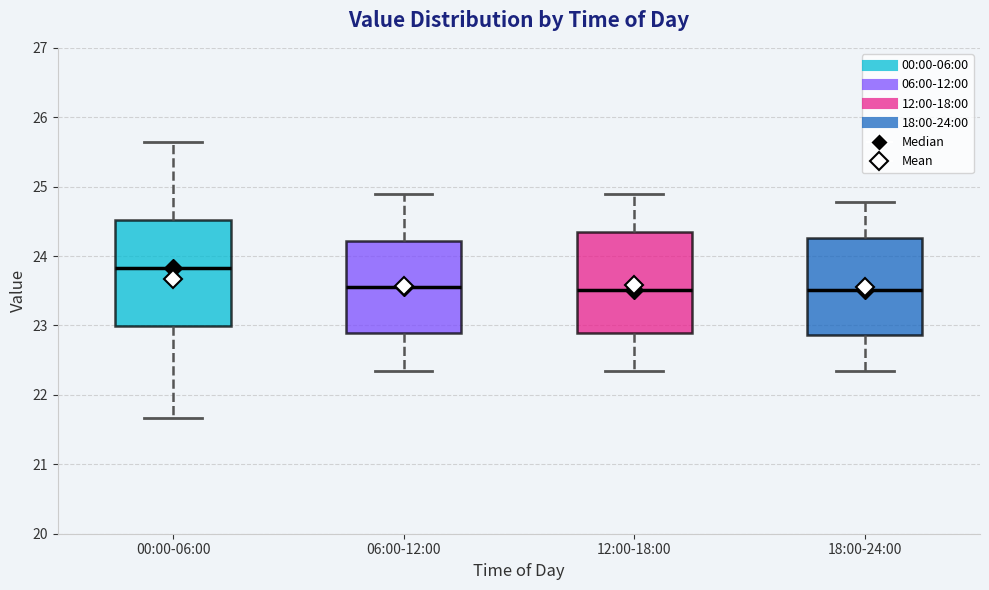

Where is the upper edge of the box for 06:00-12:00 on the y-axis? The values are not printed on the chart, so give them approximately, as read against the axis.

24.2